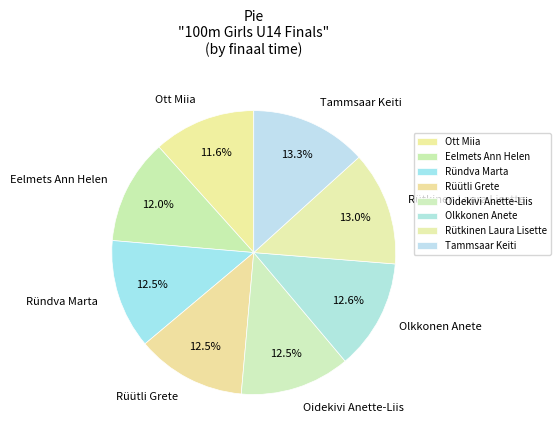

How many segments does this pie chart have?

8